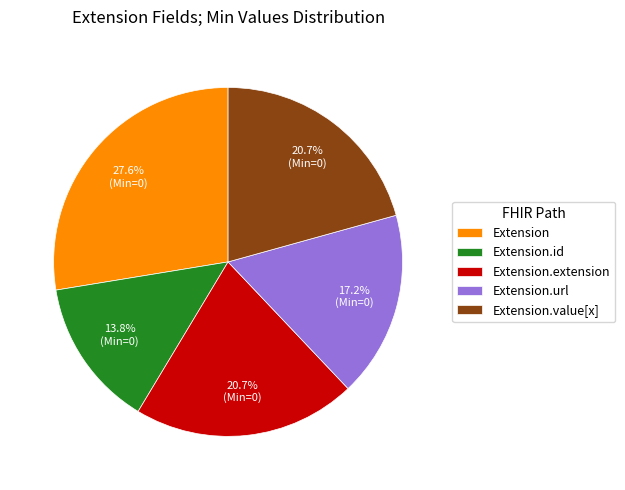

How many slices are in this pie chart?

5